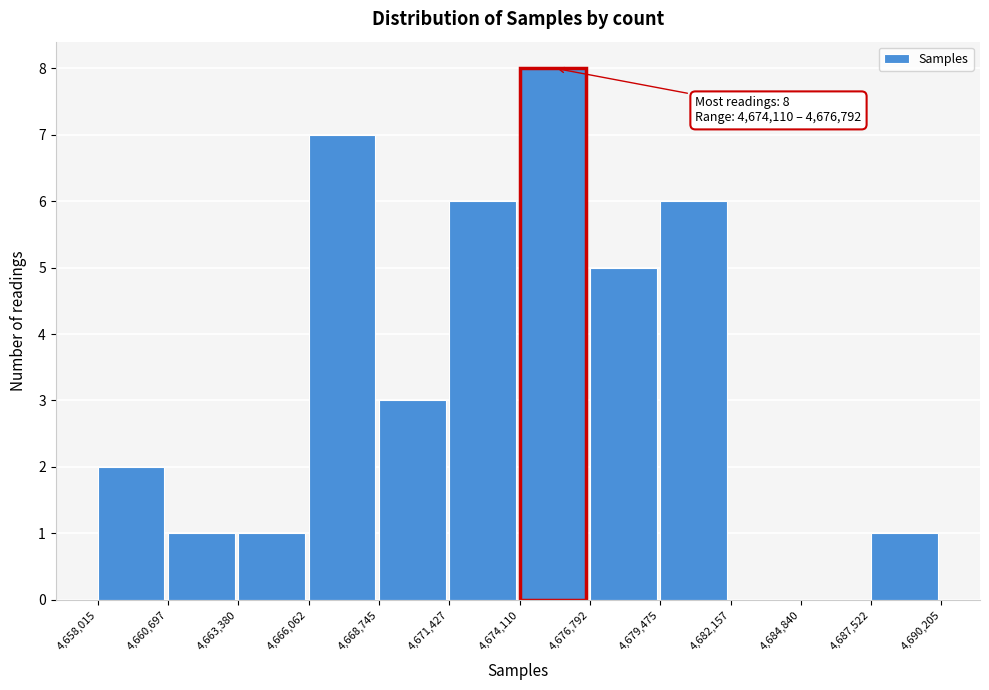

Which range on the x-axis has the tallest bar?

4,674,110 to 4,676,792